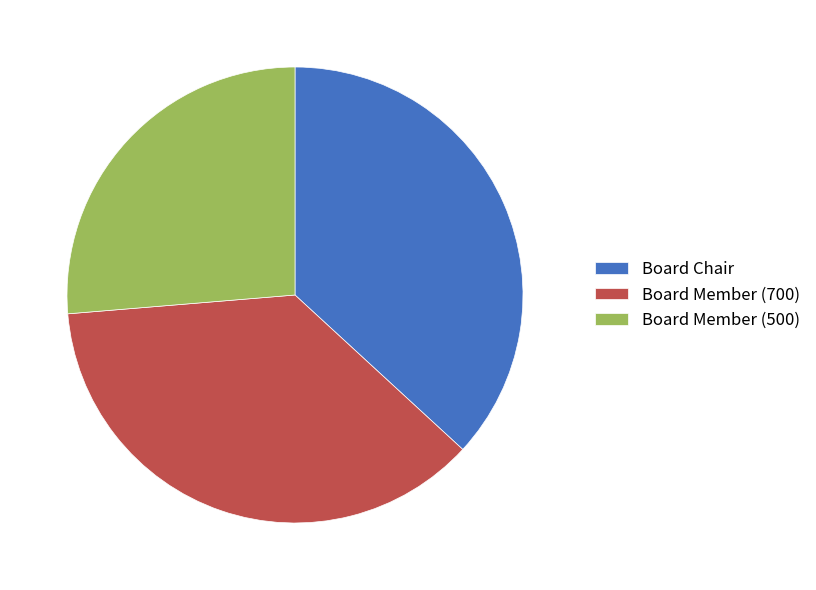

Do Board Member (700) and Board Member (500) together represent more than half of the pie?

Yes